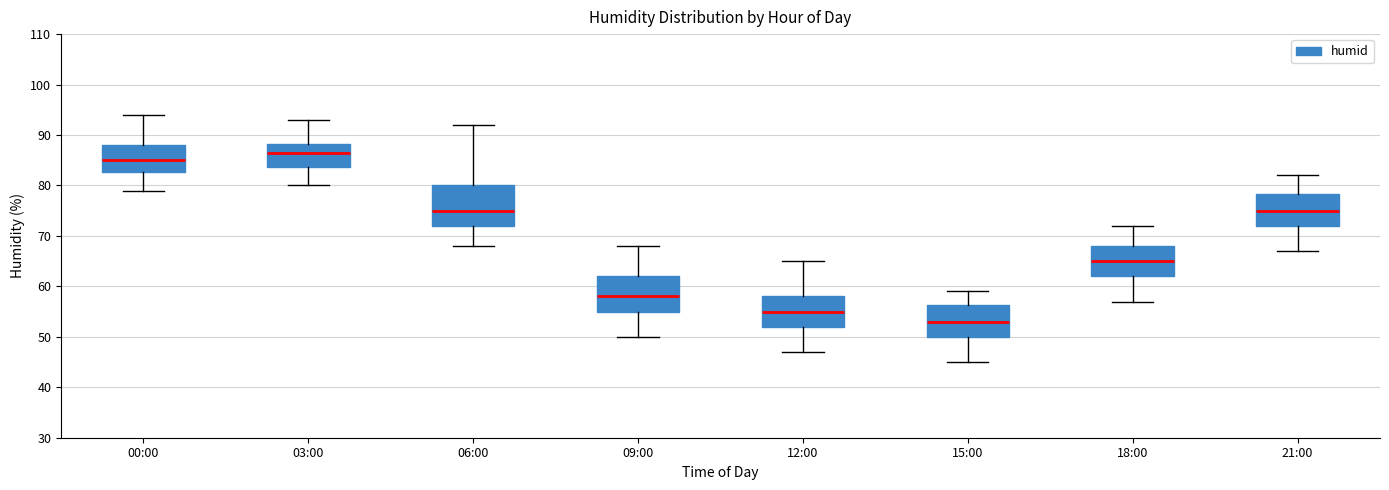

Reading left to right, read every box against the y-axis: the position of its median line, the range the box covers, and the ends of its whiskers. The values are not printed on the chart, so give them approximately, as read against the axis.

00:00: median 85, box 83 to 88, whiskers 79 to 94
03:00: median 87, box 84 to 88, whiskers 80 to 93
06:00: median 75, box 72 to 80, whiskers 68 to 92
09:00: median 58, box 55 to 62, whiskers 50 to 68
12:00: median 55, box 52 to 58, whiskers 47 to 65
15:00: median 53, box 50 to 56, whiskers 45 to 59
18:00: median 65, box 62 to 68, whiskers 57 to 72
21:00: median 75, box 72 to 78, whiskers 67 to 82